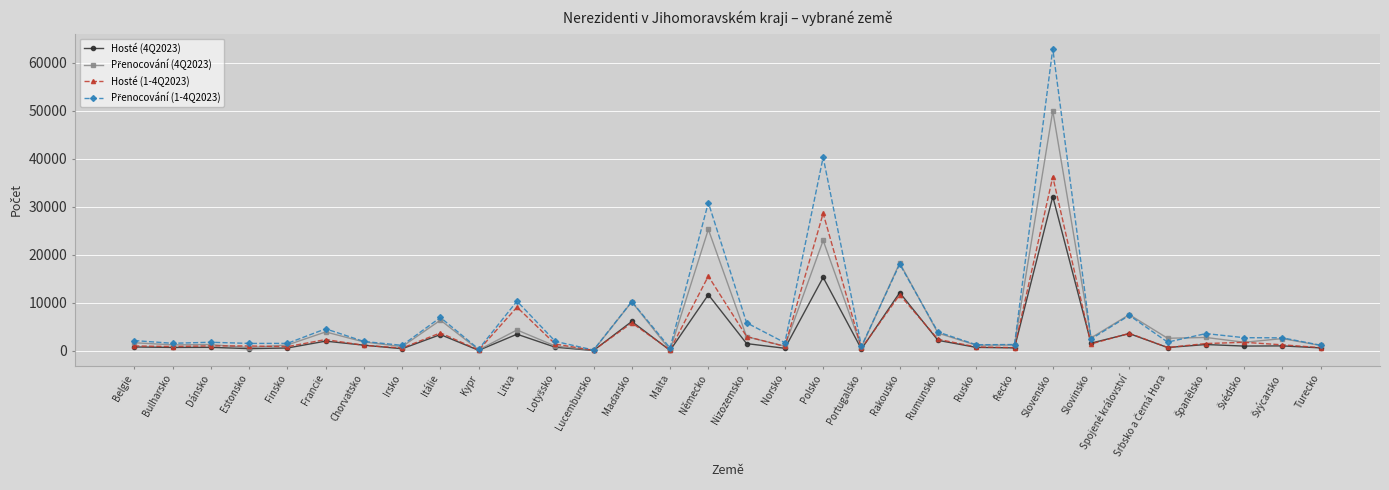

At which category is the sum across all series the highest?

Slovensko